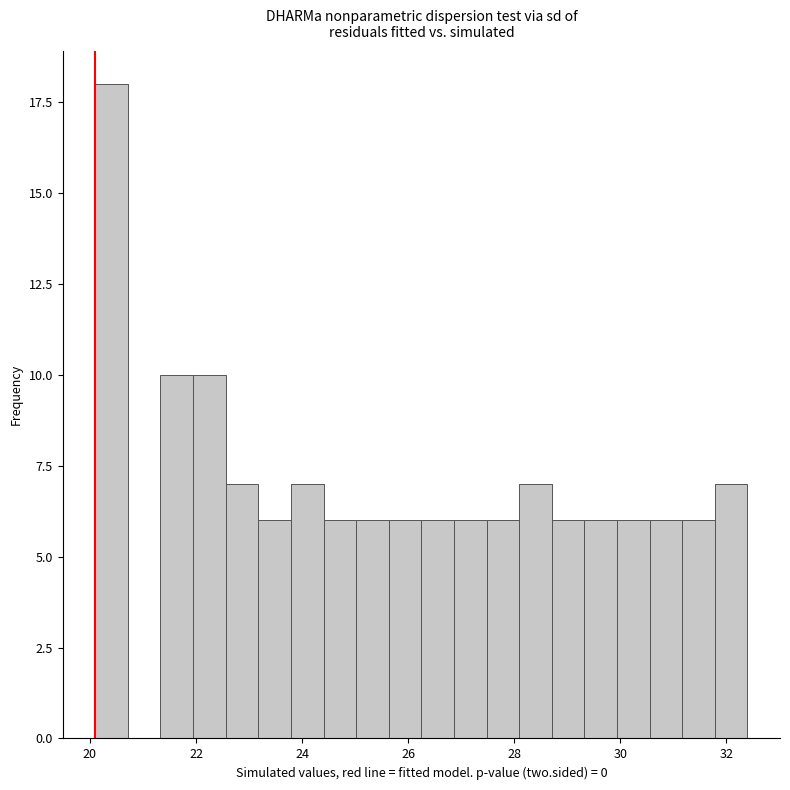

Around what value on the x-axis is the tallest bar? Give the approximate position of its centre, as read against the axis.

20.4